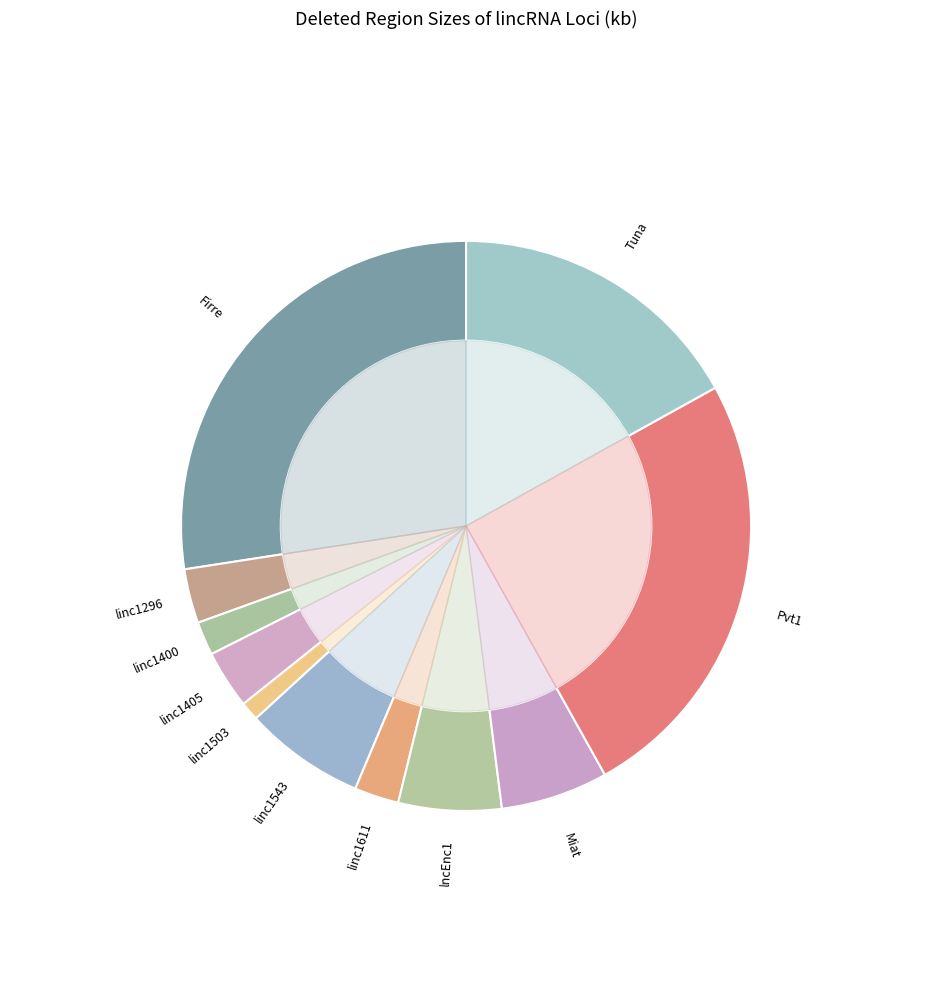

Rank the categories by value from lowest to highest.

linc1503, linc1400, linc1611, linc1296, linc1405, lncEnc1, Miat, linc1543, Tuna, Pvt1, Firre